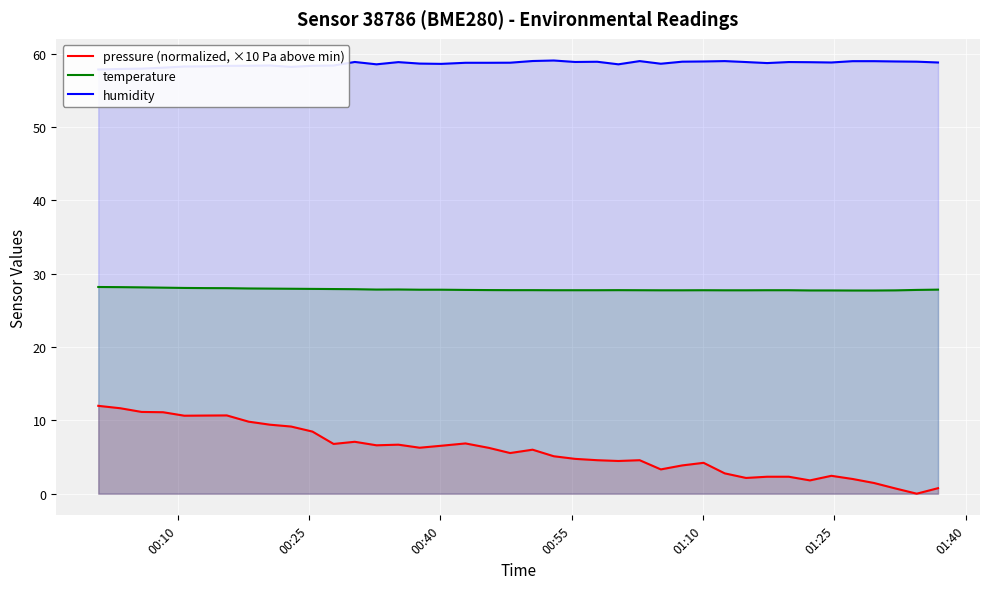

True or false: pressure (normalized, ×10 Pa above min) and temperature cross at least once.

False